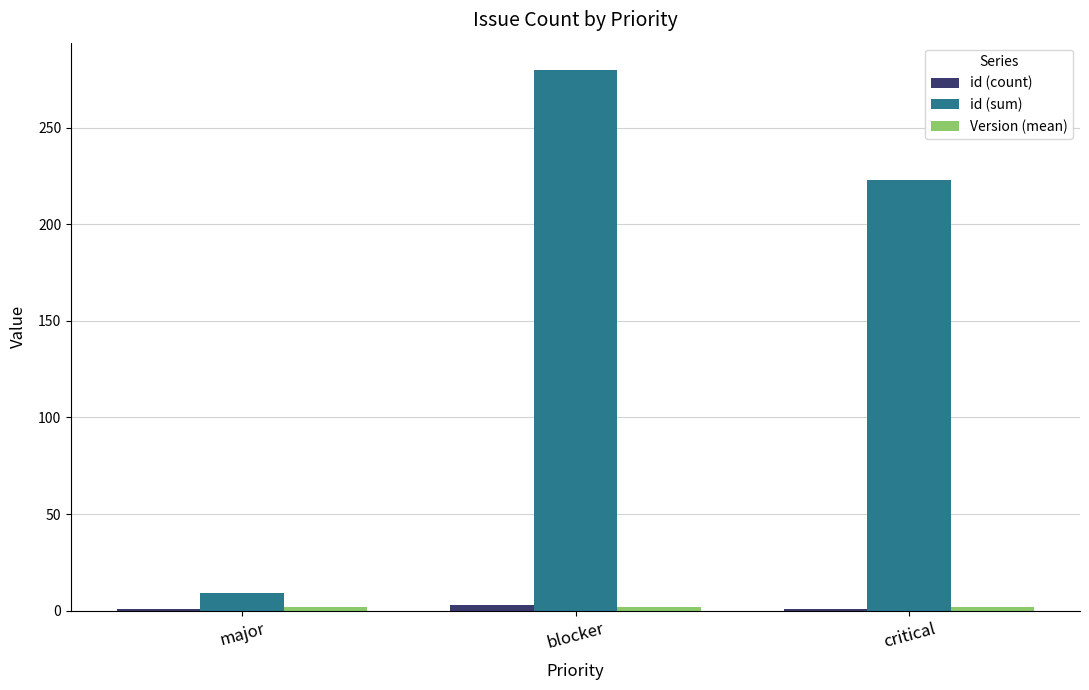

What is the difference between the highest and lowest values at critical?

222